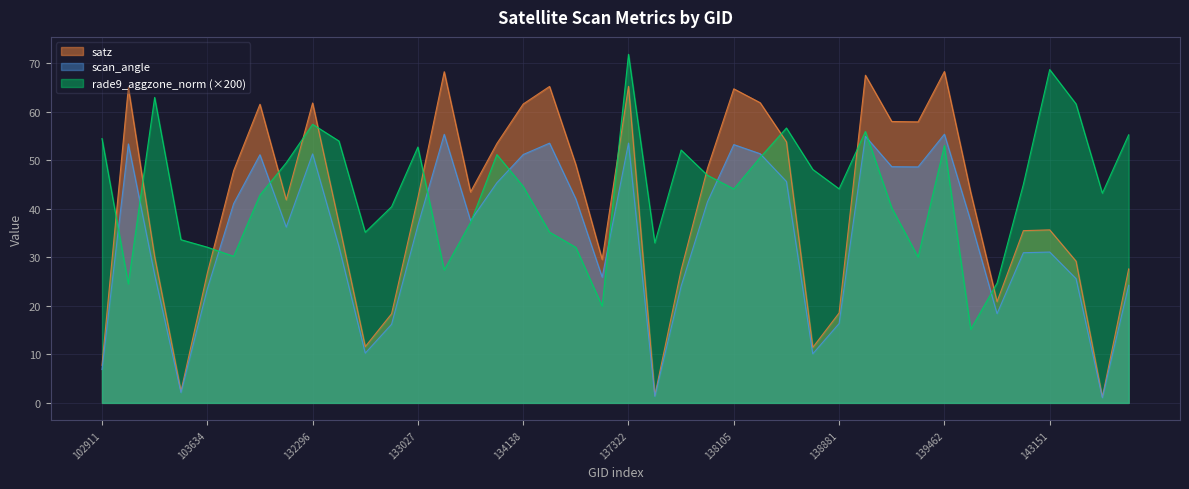

Which category has the highest value across all series?

137322